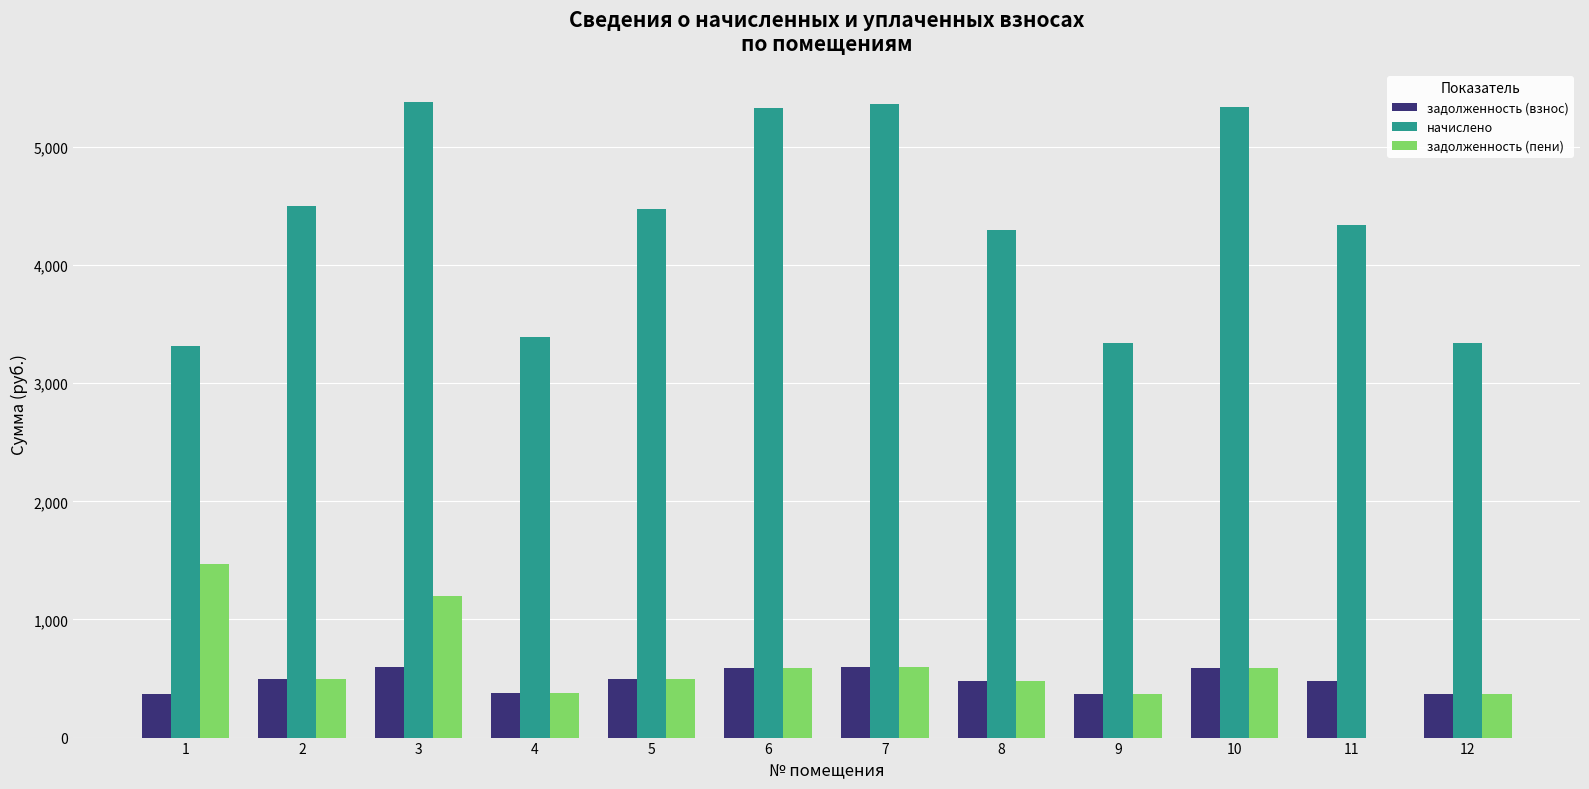

Count the number of data series in this chart.

3